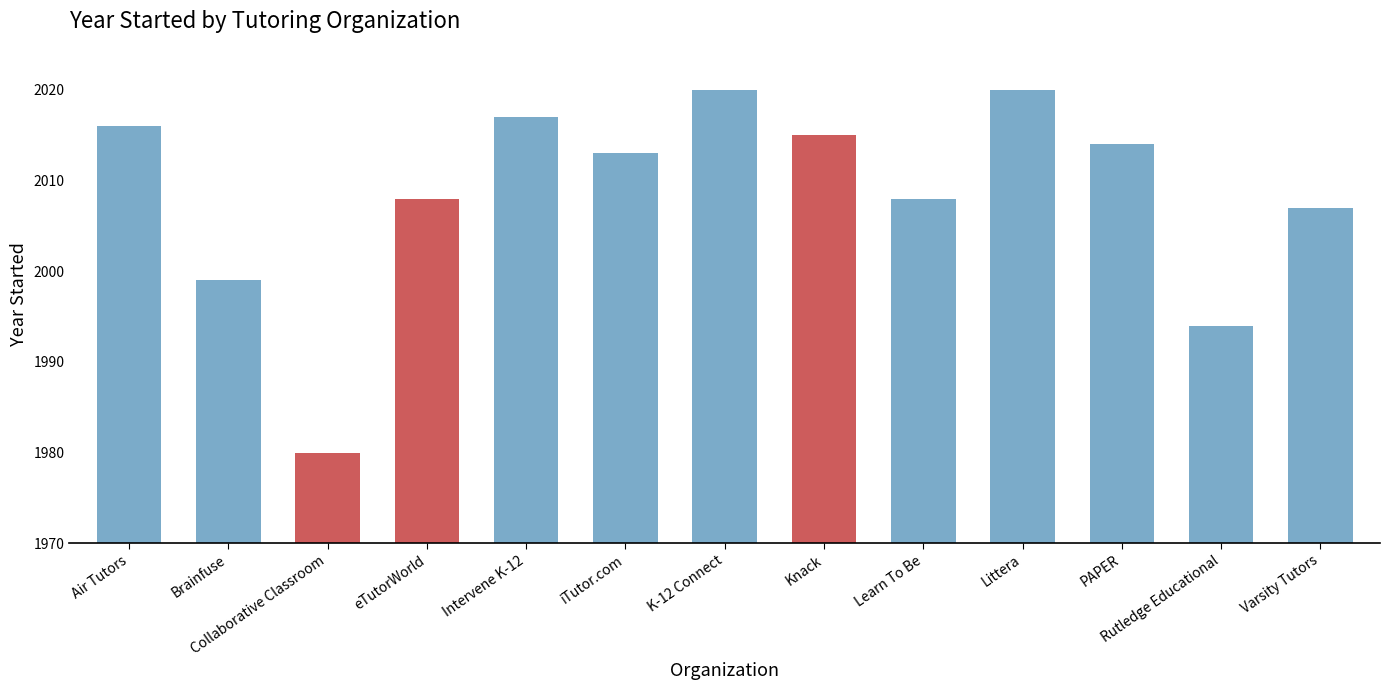

At which label does the data first exceed 2013?

Air Tutors